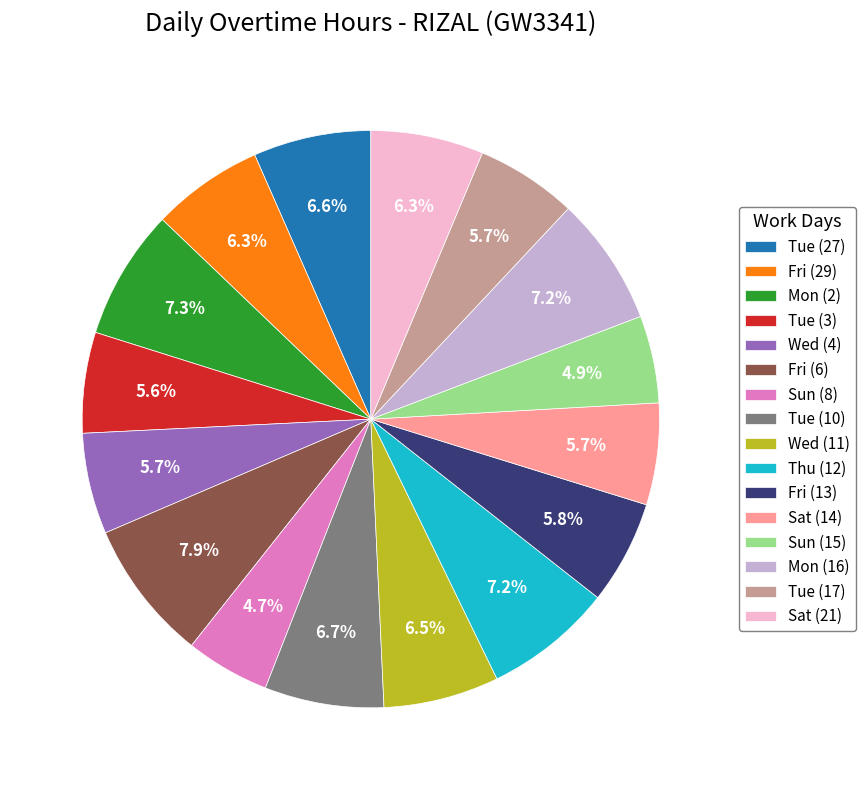

How many segments does this pie chart have?

16